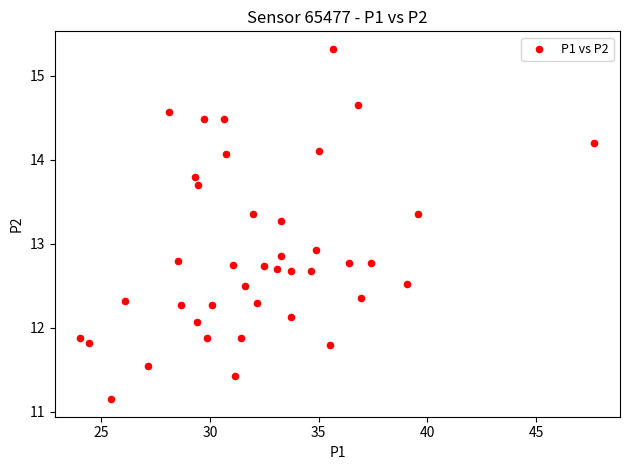

What is the range of Y values (max minus min)?

4.2